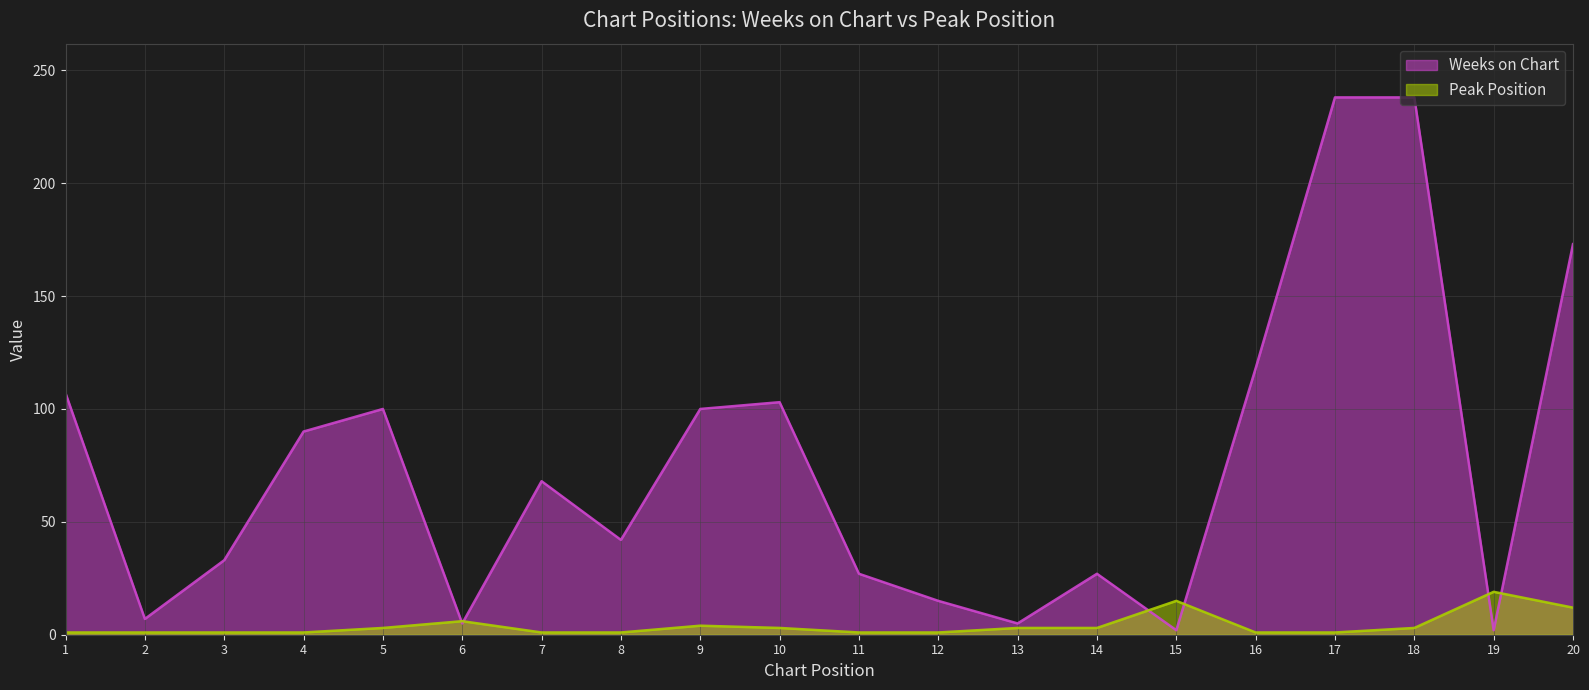

Count the number of data series in this chart.

2